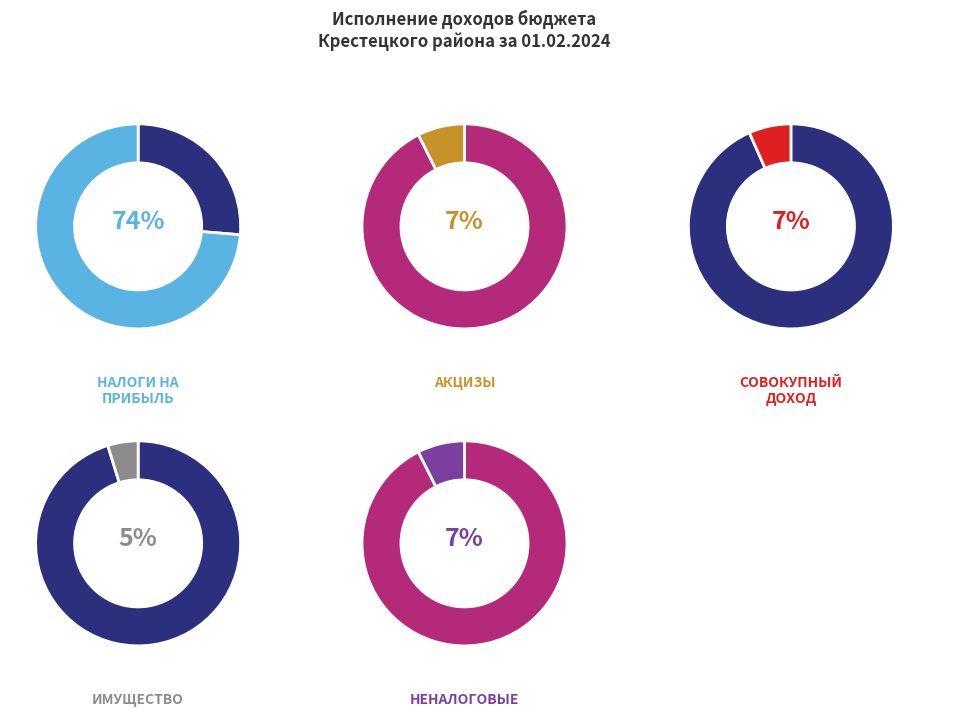

To the nearest percent, what portion does НАЛОГ НА ИМУЩЕСТВО represent?

5%